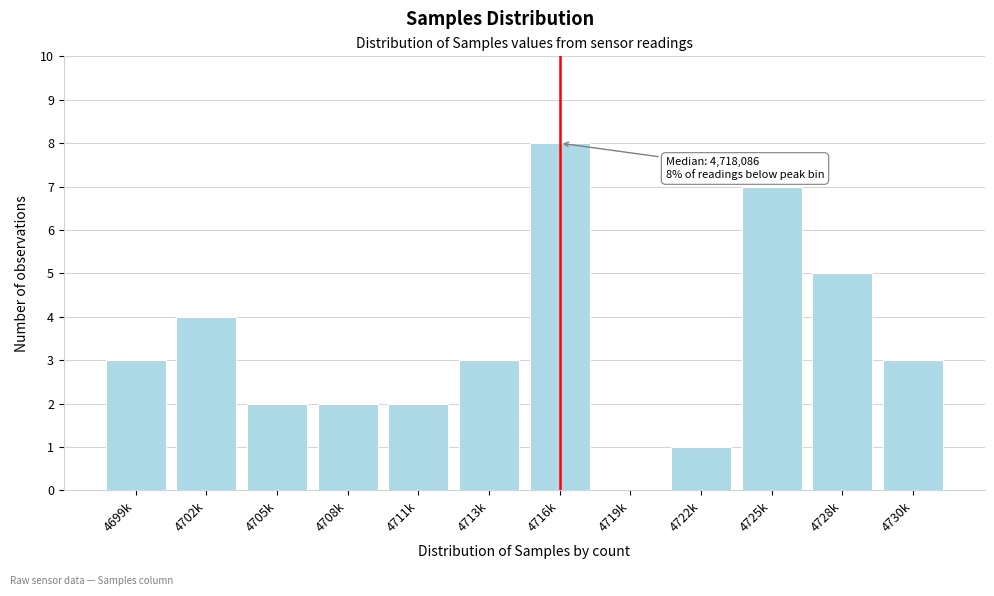

Reading left to right, list all the values displayed in this chart.

4699k=3	4702k=4	4705k=2	4708k=2	4711k=2	4713k=3	4716k=8	4719k=0	4722k=1	4725k=7	4728k=5	4730k=3